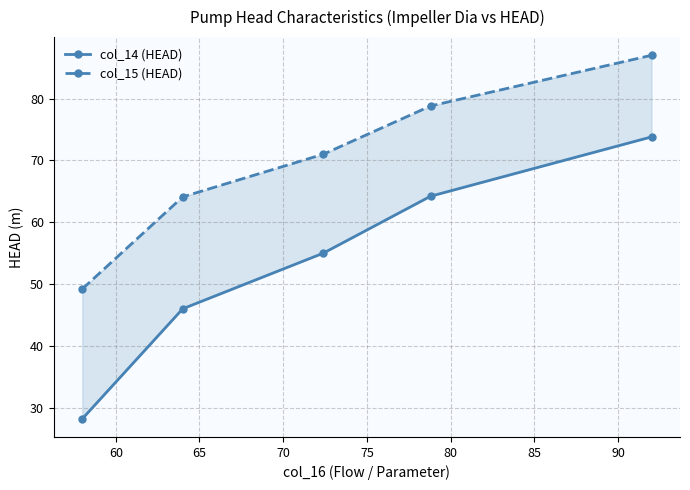

How many series are shown in this chart?

2